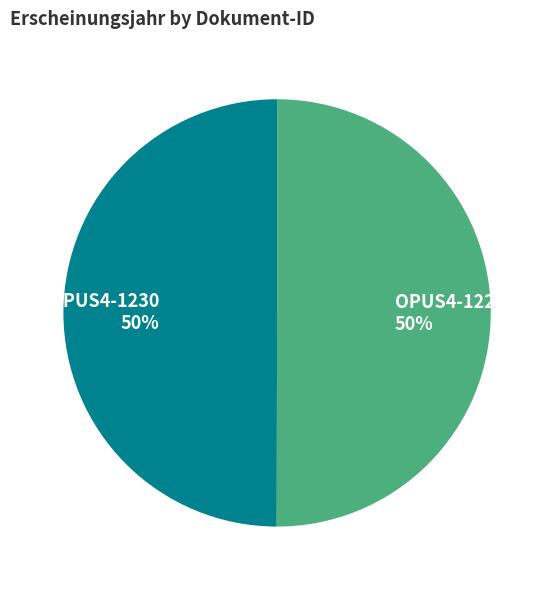

Is it true that OPUS4-1227 is 50% of the pie?

True